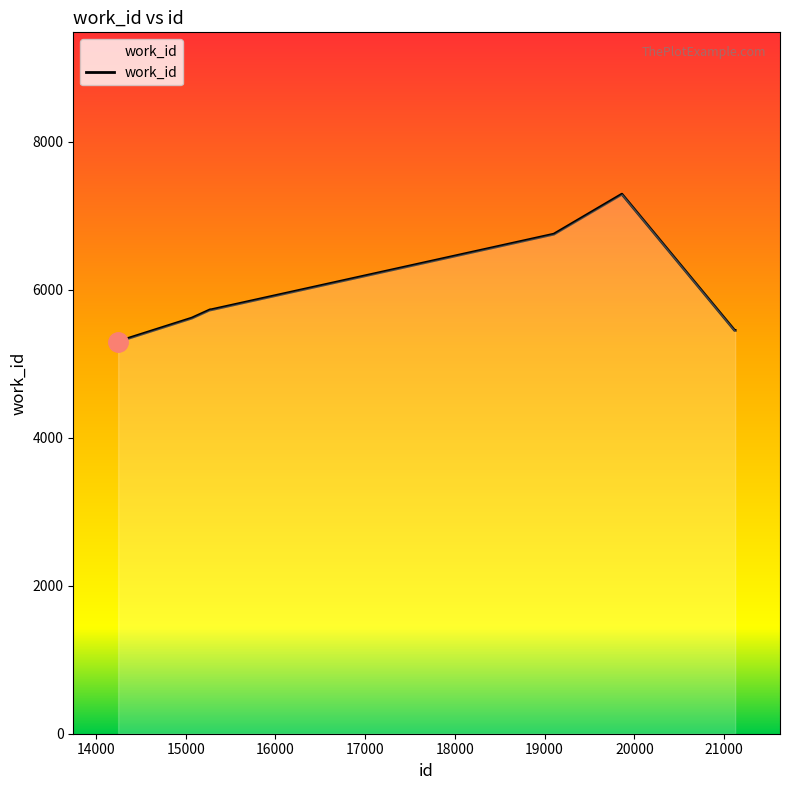

What is the maximum value shown in the chart?

7293